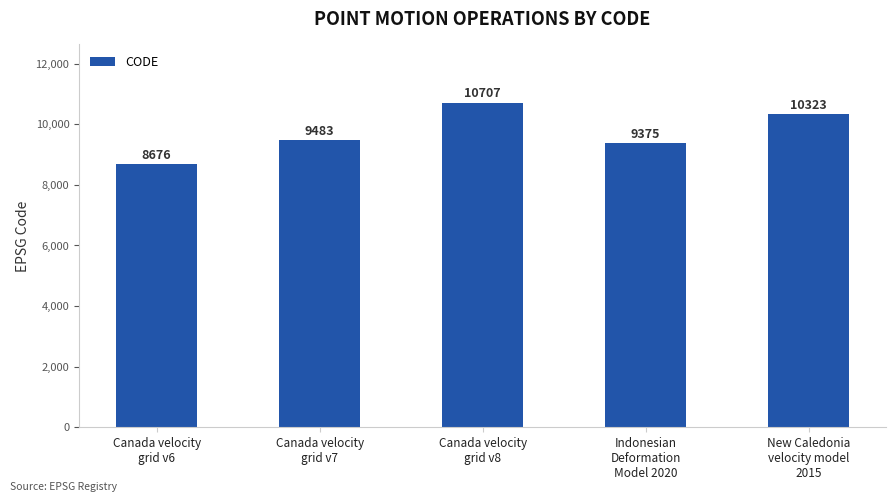

What is the value of the 1st bar from the left?

8676